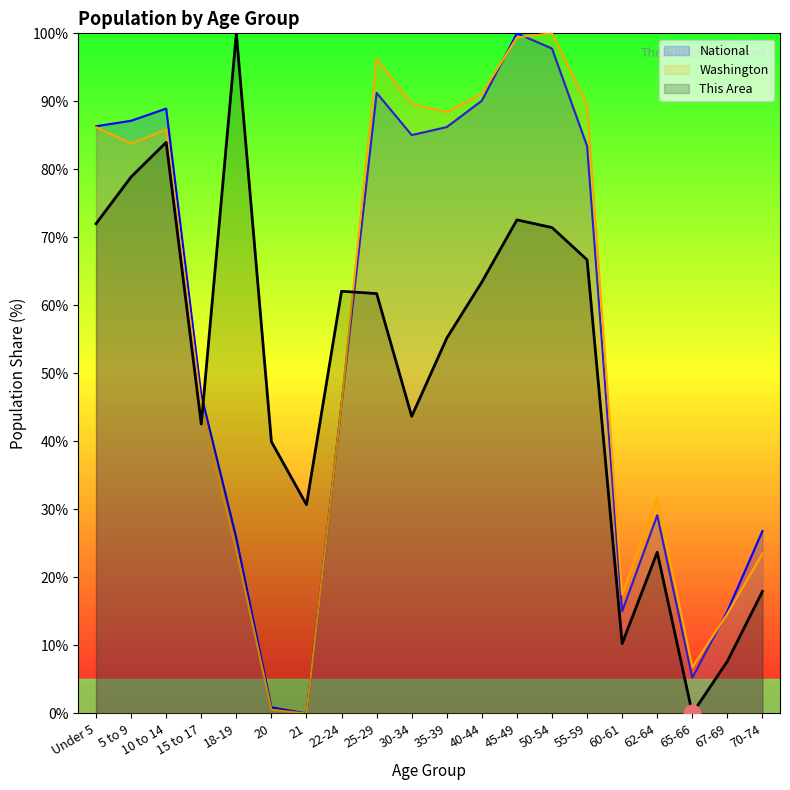

Reading left to right, list all the values displayed in this chart.

This Area: Under 5=72.0	5 to 9=78.9	10 to 14=84.0	15 to 17=42.6	18-19=100.0	20=40.0	21=30.7	22-24=62.1	25-29=61.7	30-34=43.7	35-39=55.2	40-44=63.4	45-49=72.6	50-54=71.4	55-59=66.7	60-61=10.3	62-64=23.7	65-66=0.0	67-69=7.7	70-74=17.9
Washington: Under 5=86.2	5 to 9=83.8	10 to 14=85.9	15 to 17=45.0	18-19=24.0	20=0.5	21=0.0	22-24=45.5	25-29=96.3	30-34=89.6	35-39=88.4	40-44=91.2	45-49=99.4	50-54=100.0	55-59=89.5	60-61=17.5	62-64=31.7	65-66=6.8	67-69=14.7	70-74=23.5
National: Under 5=86.3	5 to 9=87.1	10 to 14=88.9	15 to 17=46.9	18-19=25.8	20=0.9	21=0.0	22-24=45.5	25-29=91.2	30-34=85.0	35-39=86.2	40-44=90.1	45-49=100.0	50-54=97.8	55-59=83.4	60-61=15.0	62-64=29.1	65-66=5.3	67-69=15.0	70-74=26.8